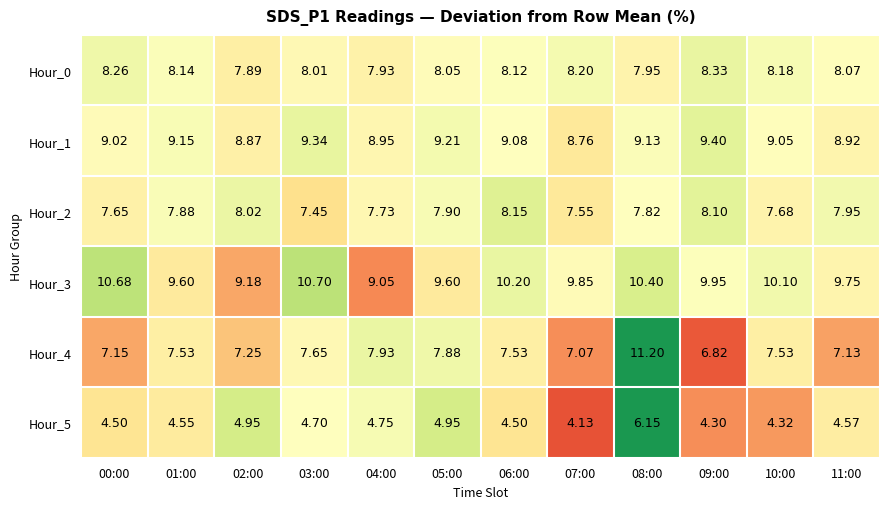

What is the total value across all series at 01:00?

46.9